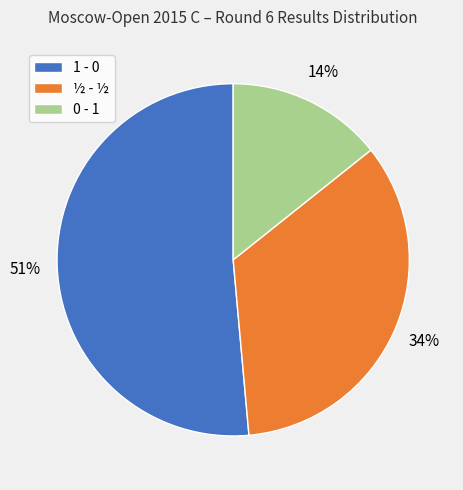

True or false: 0 - 1 accounts for 14% of the total.

True